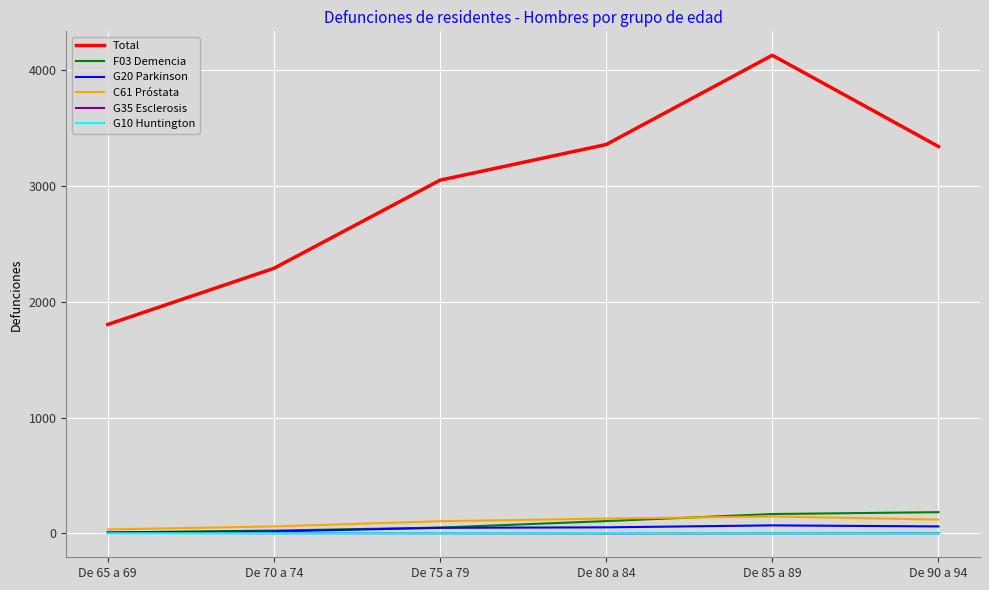

The value of Total at De 85 a 89 is 2419. True or false?

False